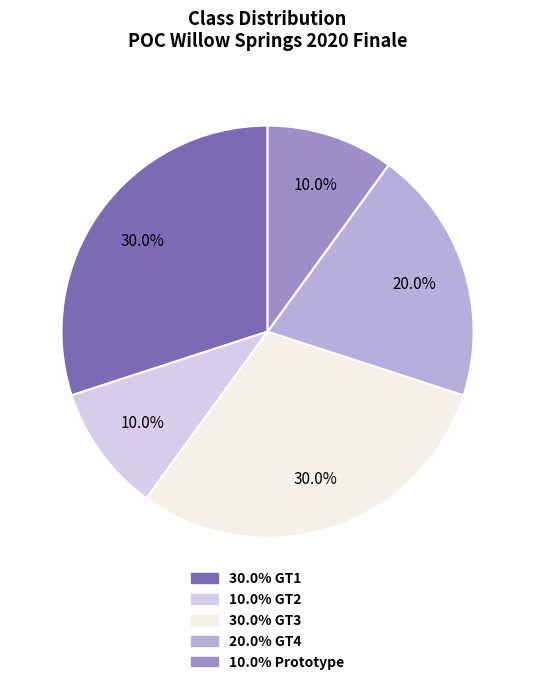

Approximately how many times larger is the value at 30.0% GT1 compared to 30.0% GT3?

1.0